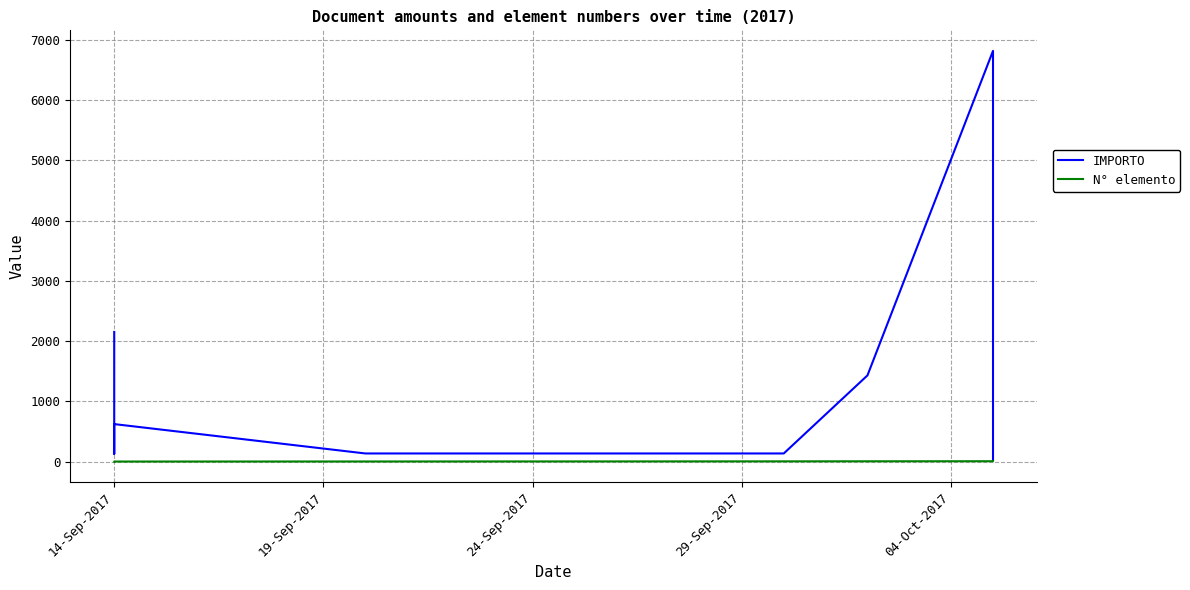

How many interior local valleys does the IMPORTO series have?

1